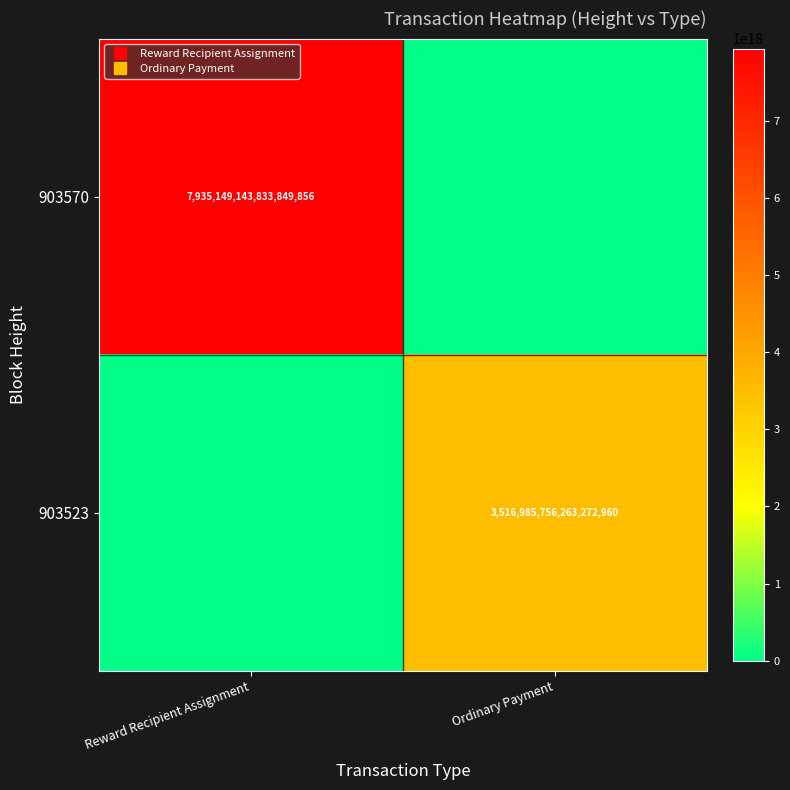

How many values in the 903570 series are below 7935149143833849856?

1